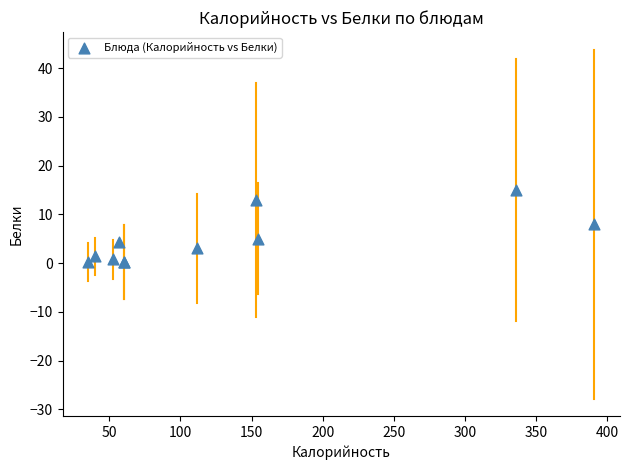

What Y value in the scatter plot is closest to 7?

8.0